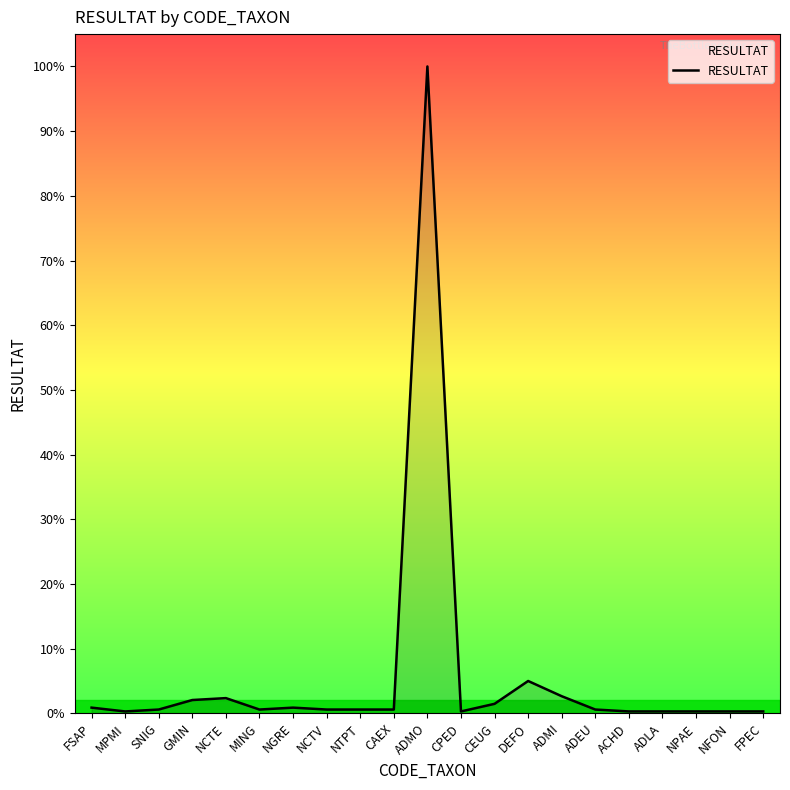

Is it true that the value at NGRE is 2?

False